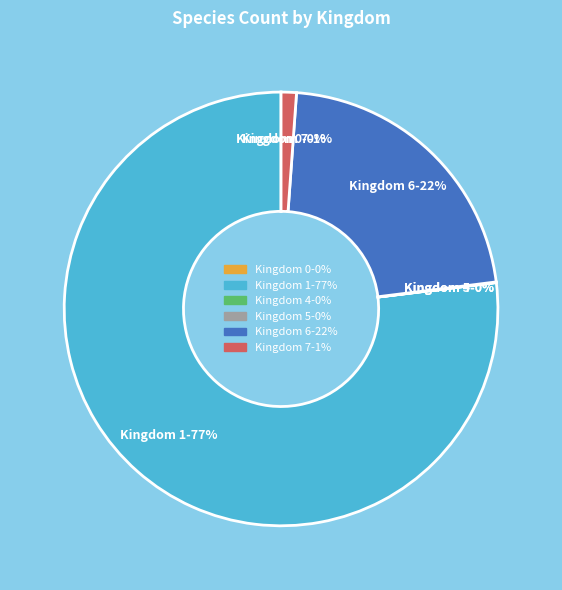

Which category has the biggest portion of the pie?

Kingdom 1